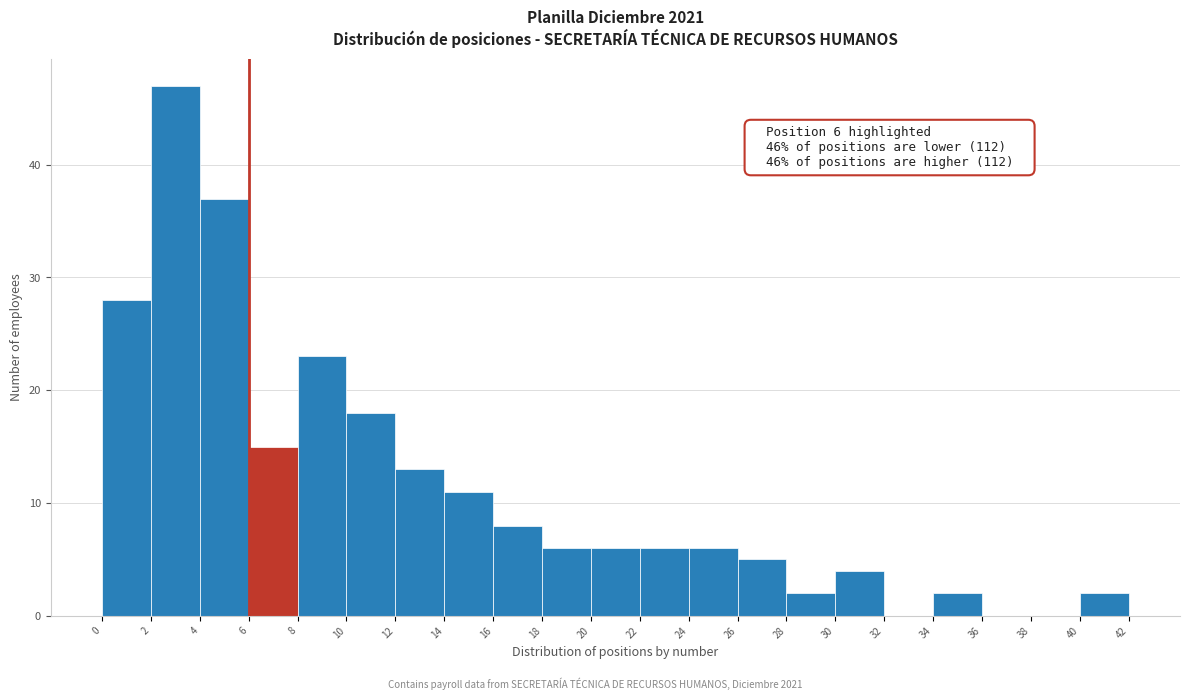

Which range on the x-axis has the tallest bar?

2 to 4